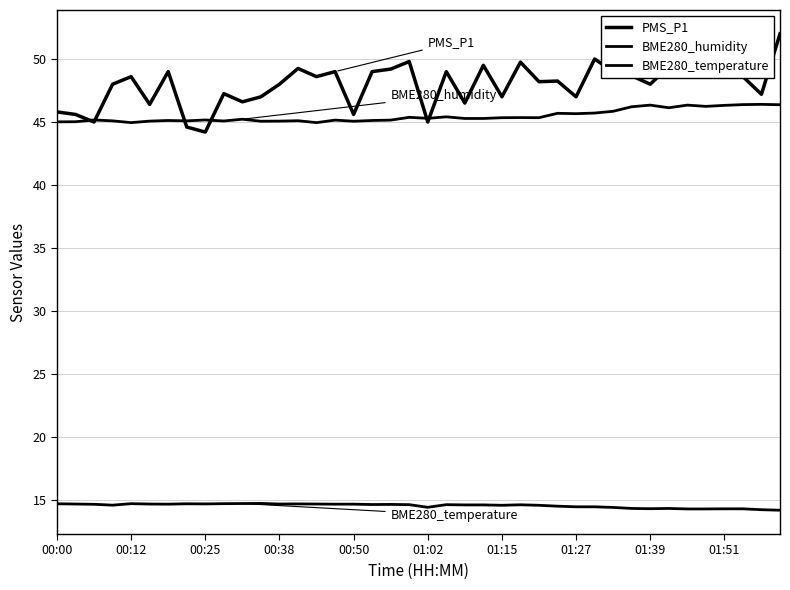

At which label is PMS_P1 closest to 48?

00:38